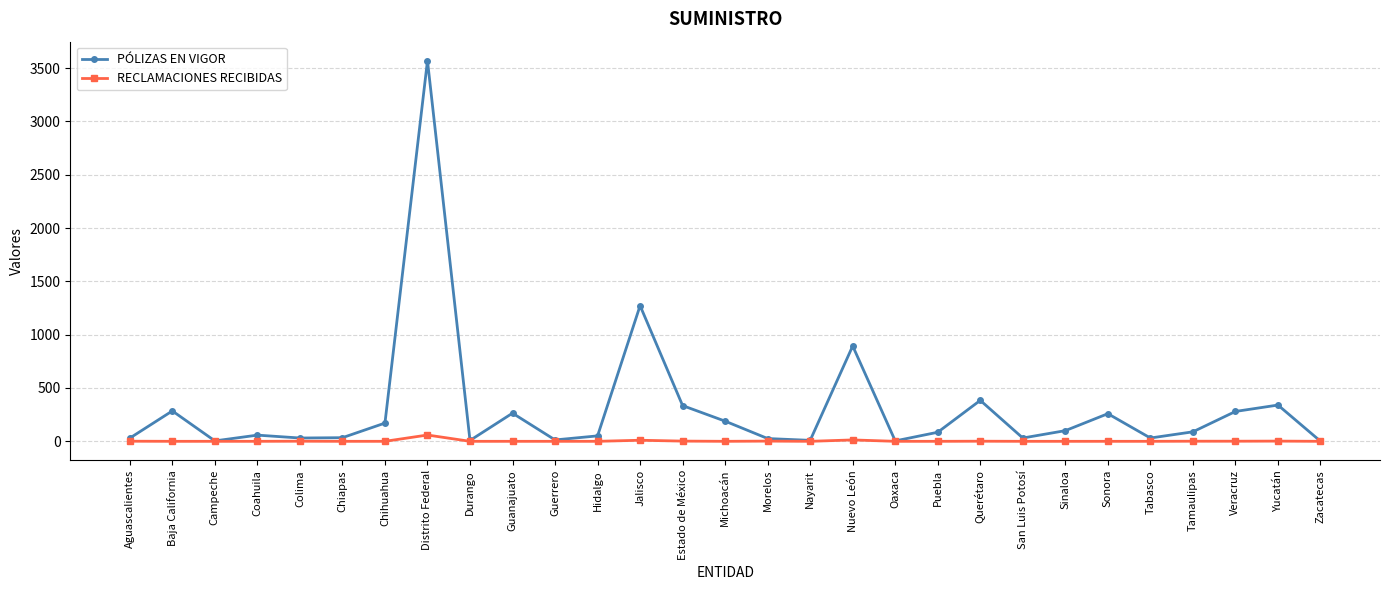

Which series has the largest range (max minus min)?

PÓLIZAS EN VIGOR